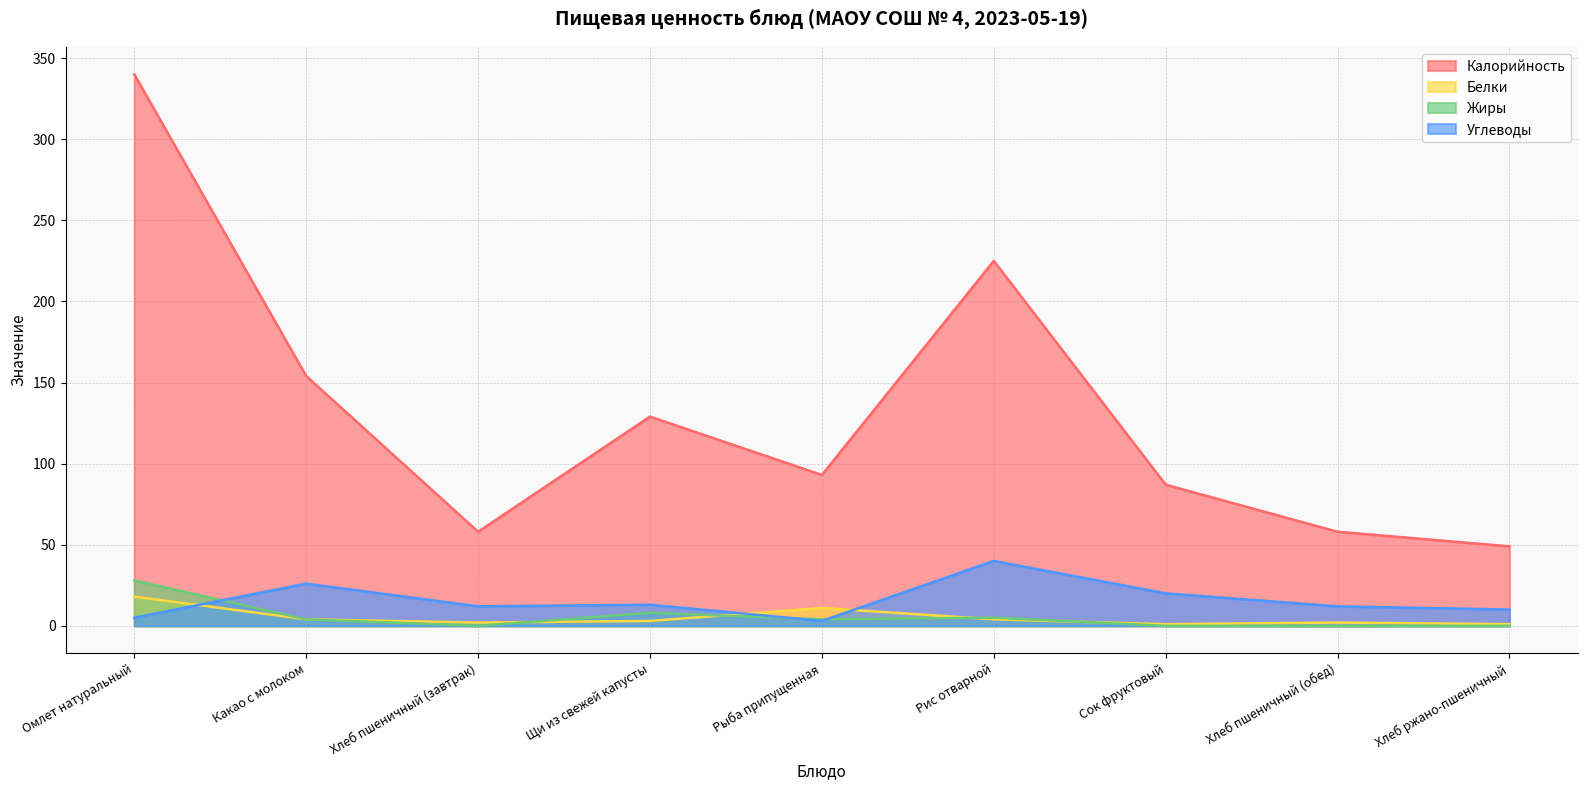

The Жиры series shows 6 at Какао с молоком. True or false?

False